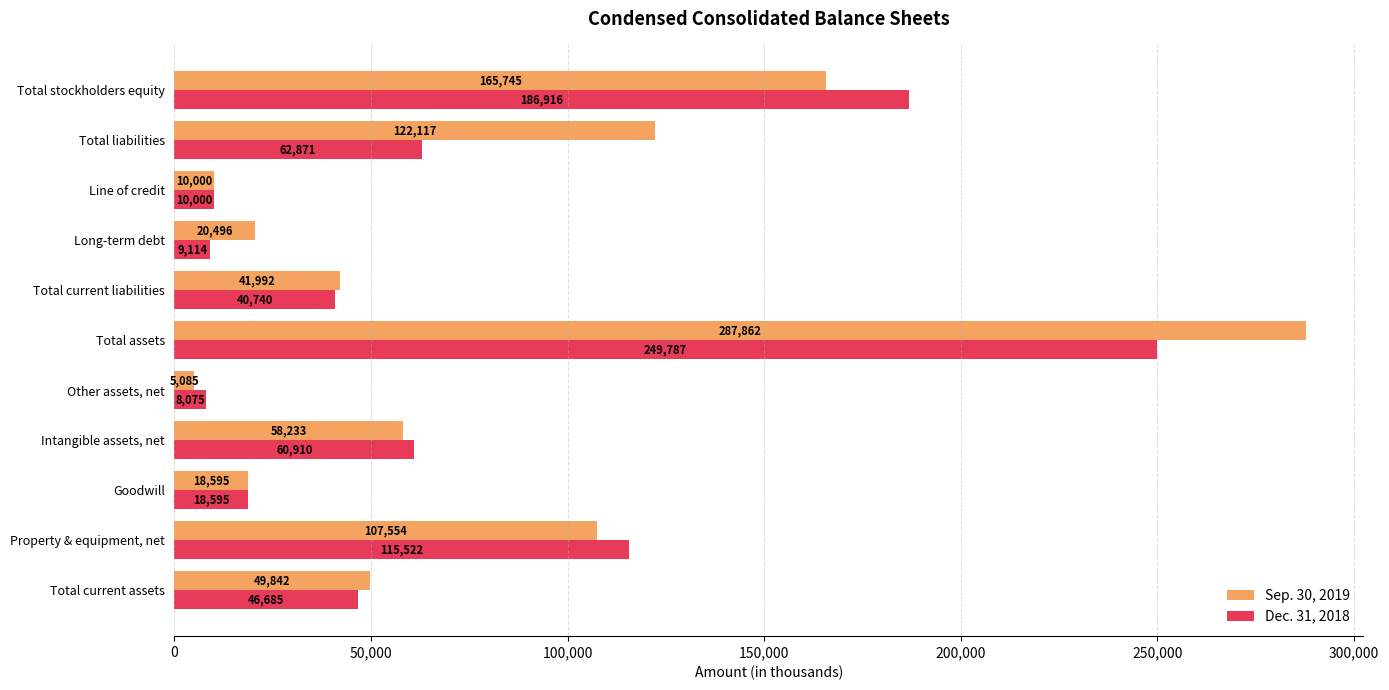

Which series has the widest spread of values?

Sep. 30, 2019